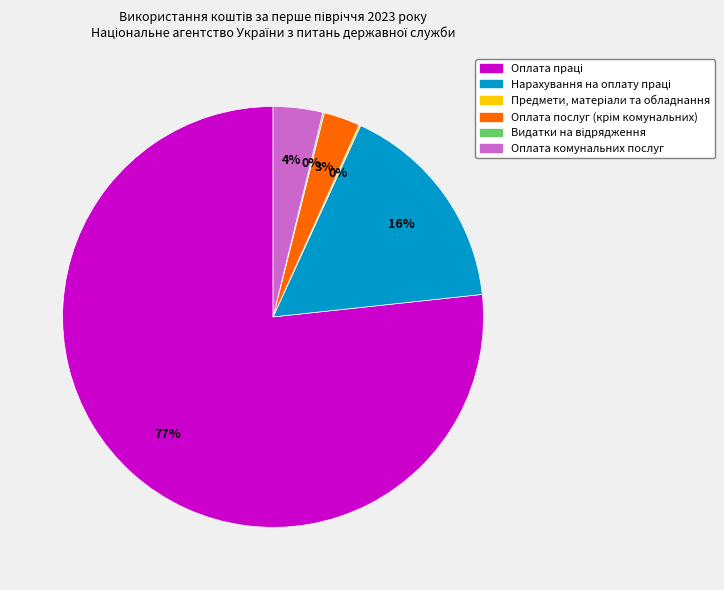

Is there a majority slice in this chart?

Yes